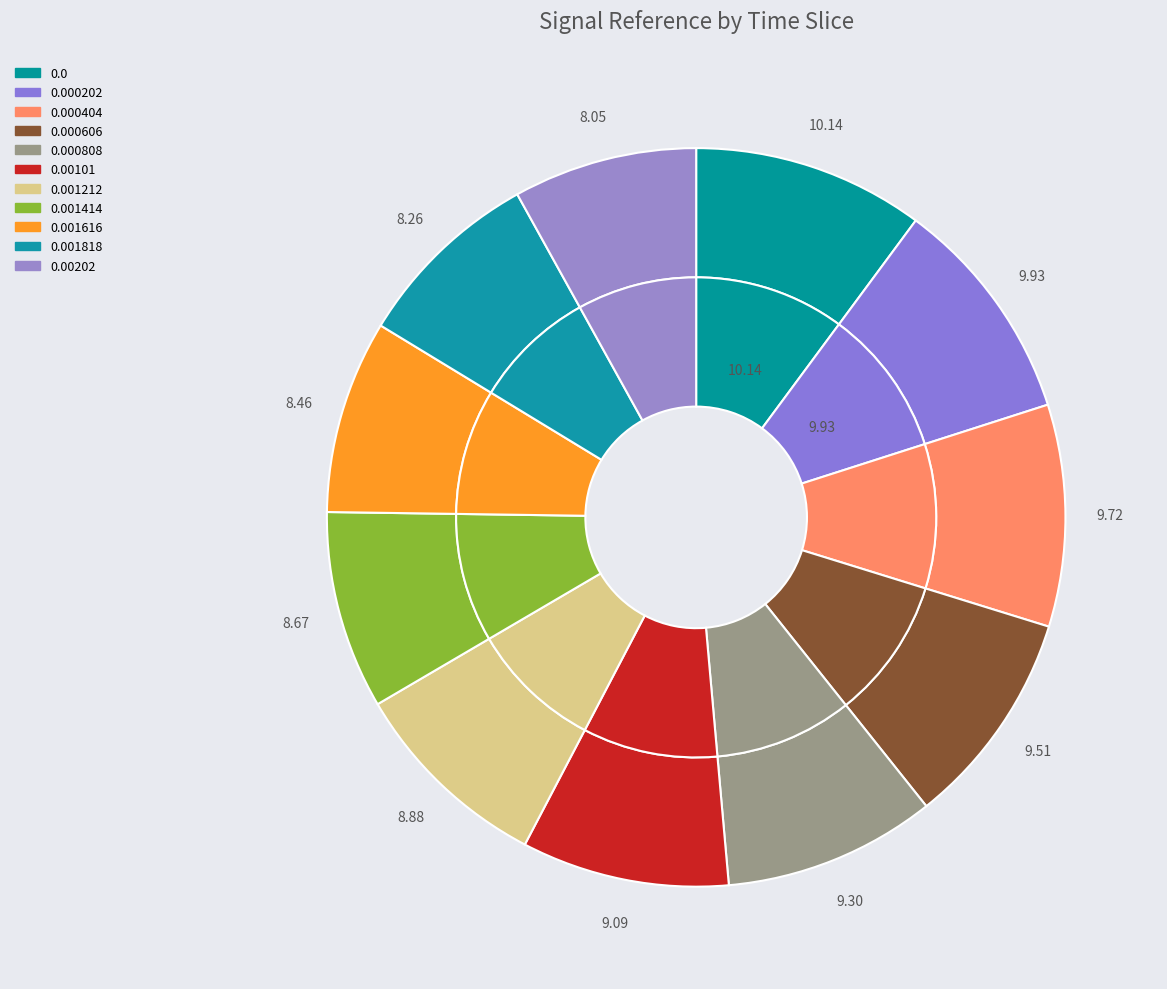

To the nearest percent, what percentage of the pie is 0.000808?

9%